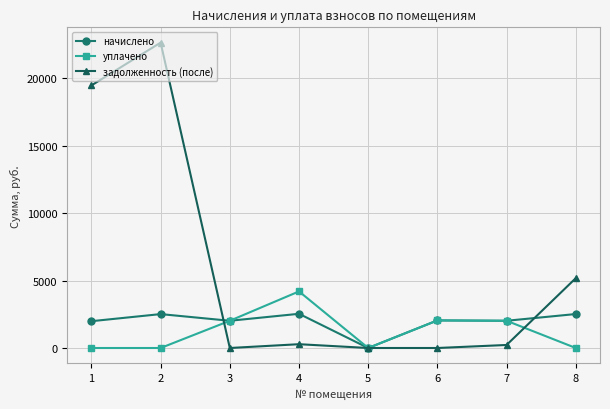

At which category is the sum across all series the highest?

2